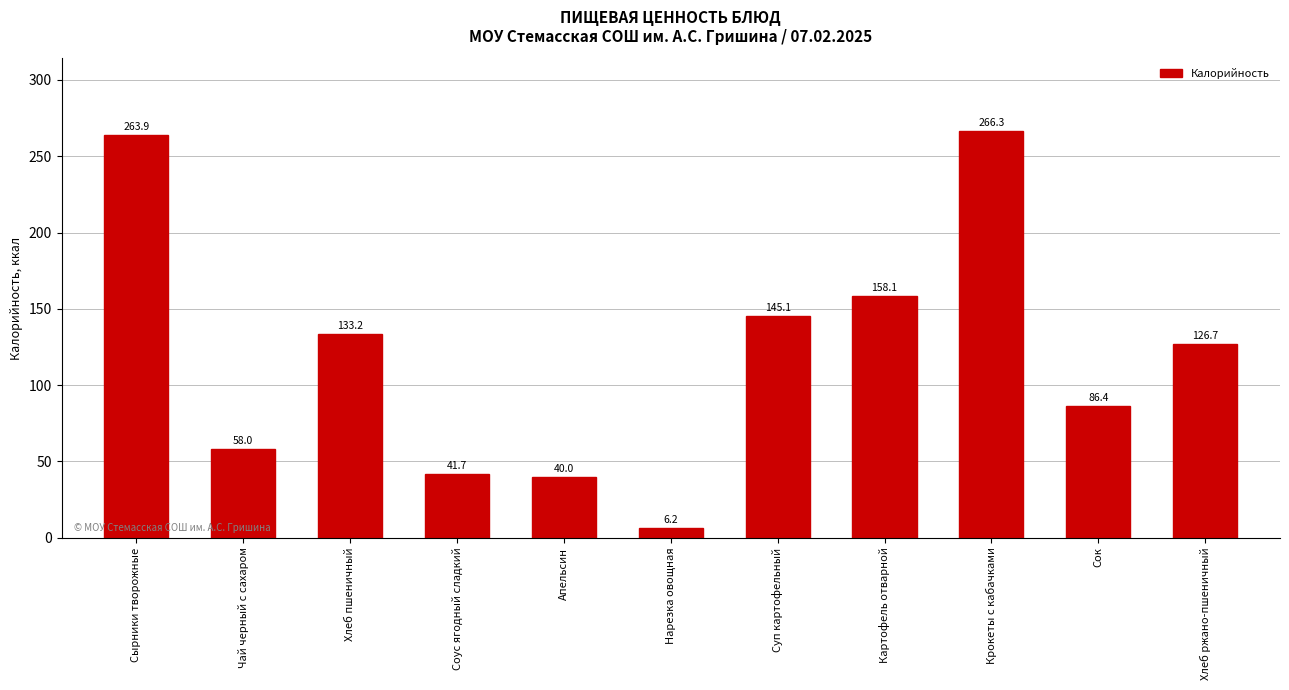

What is the sum of the values at Сырники творожные and Суп картофельный?

409.0